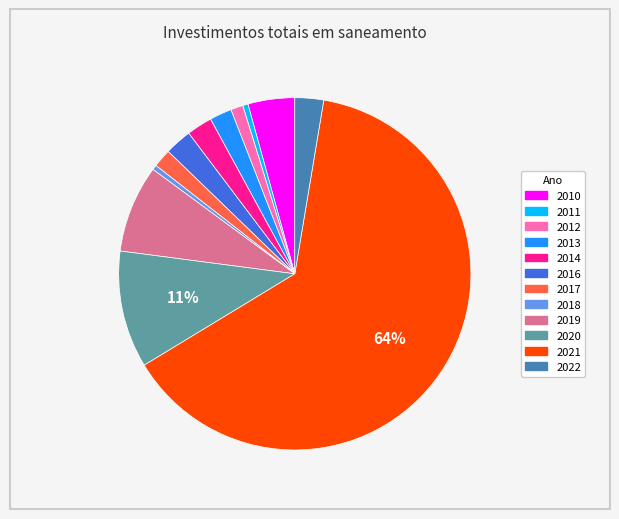

To the nearest percent, what is the average slice percentage?

8%